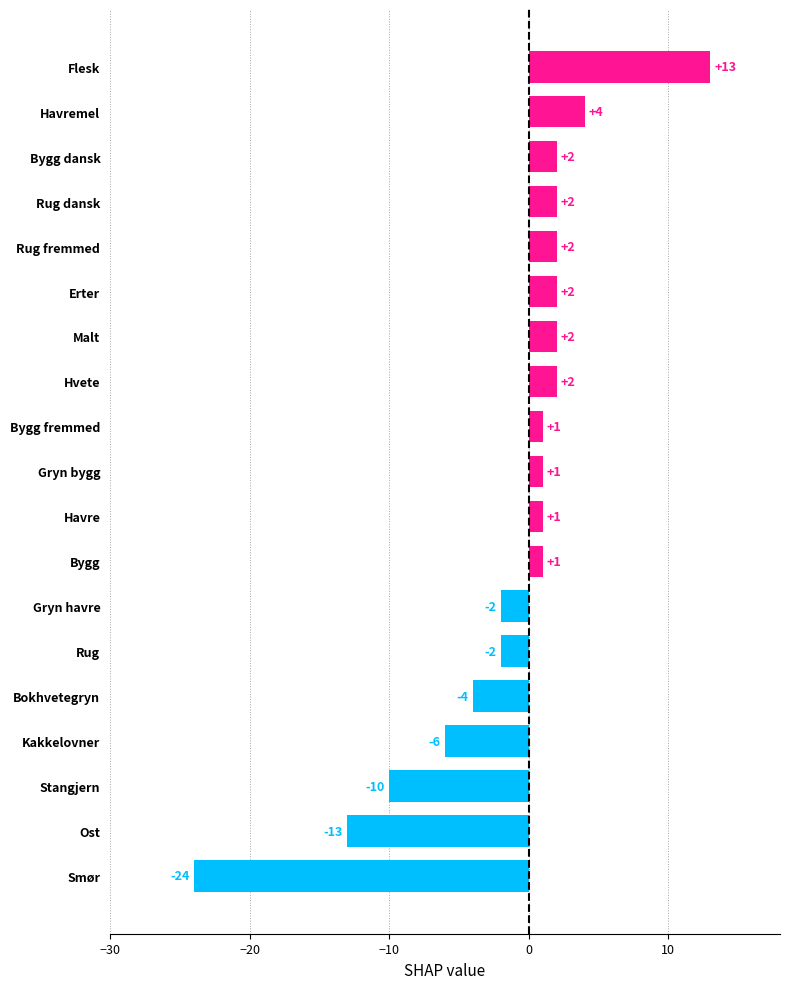

How many values are above zero?

12